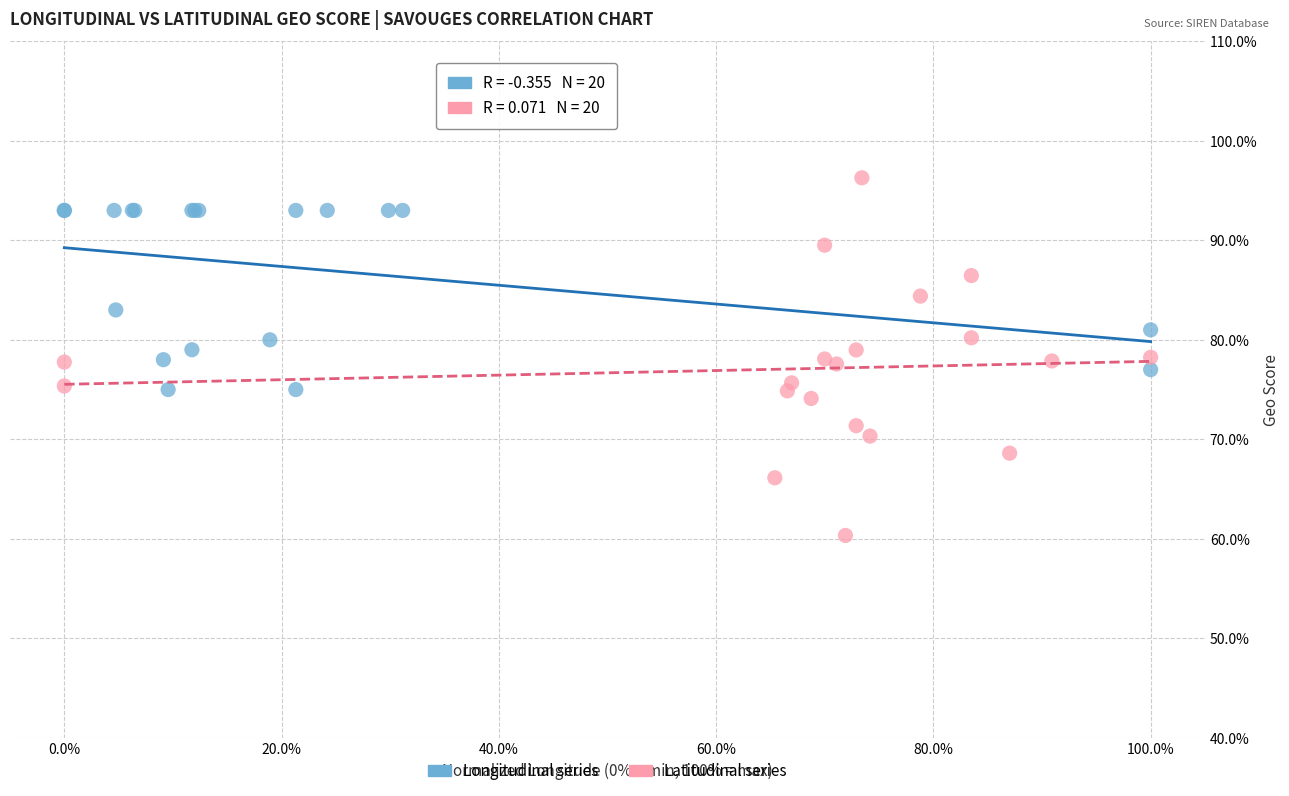

Which series contains the highest Y value?

Latitudinal series